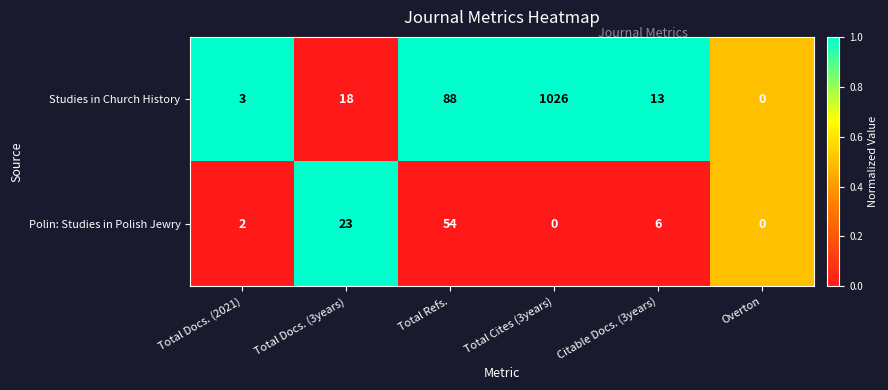

What is the maximum value shown in the chart?

1026